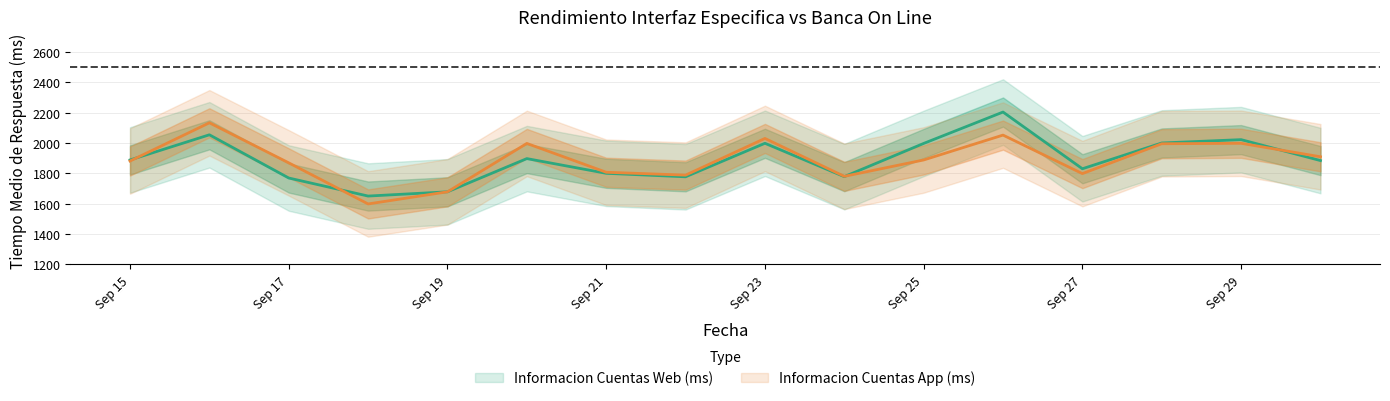

Which category has the highest value across all series?

2019-09-26